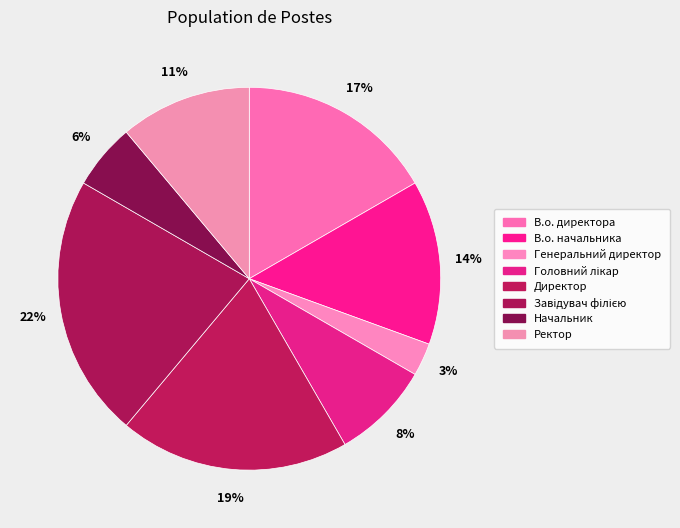

To the nearest percent, what is the difference between the largest and smallest slice percentages?

19%